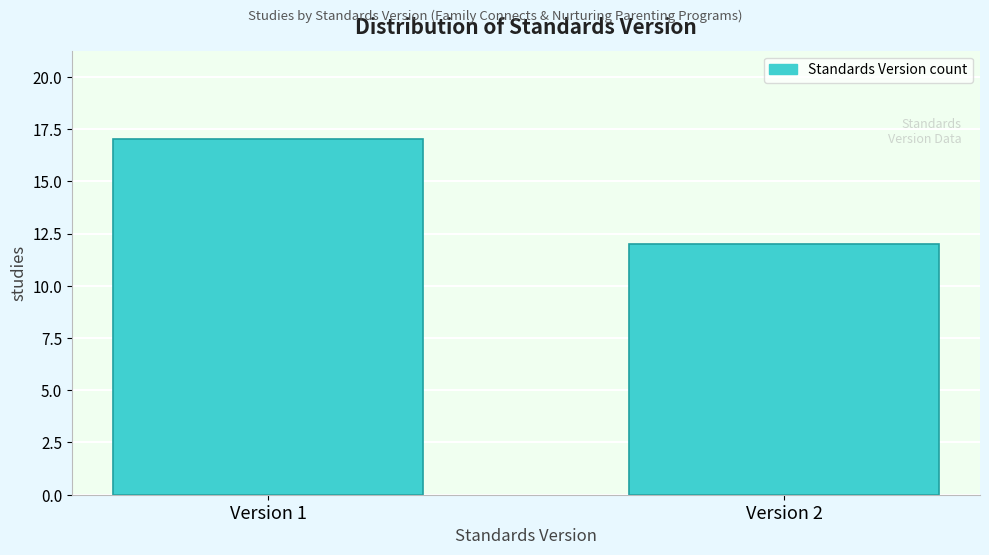

Reading left to right, what are all the values shown in this chart?

17	12